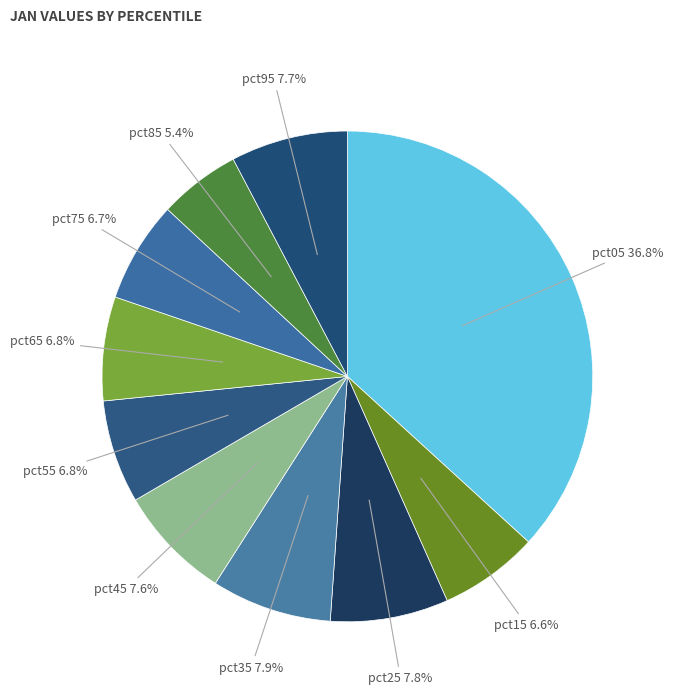

How many slices are in this pie chart?

10